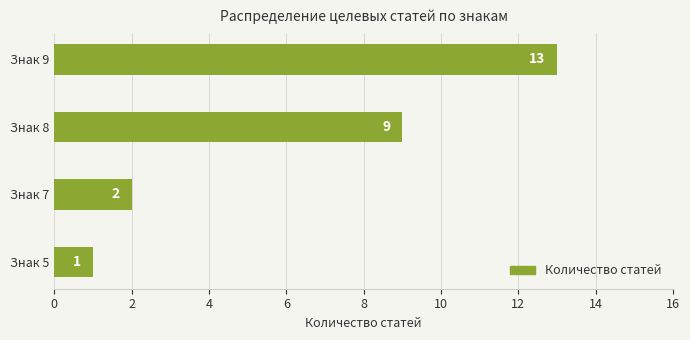

How many bars are there in total?

4